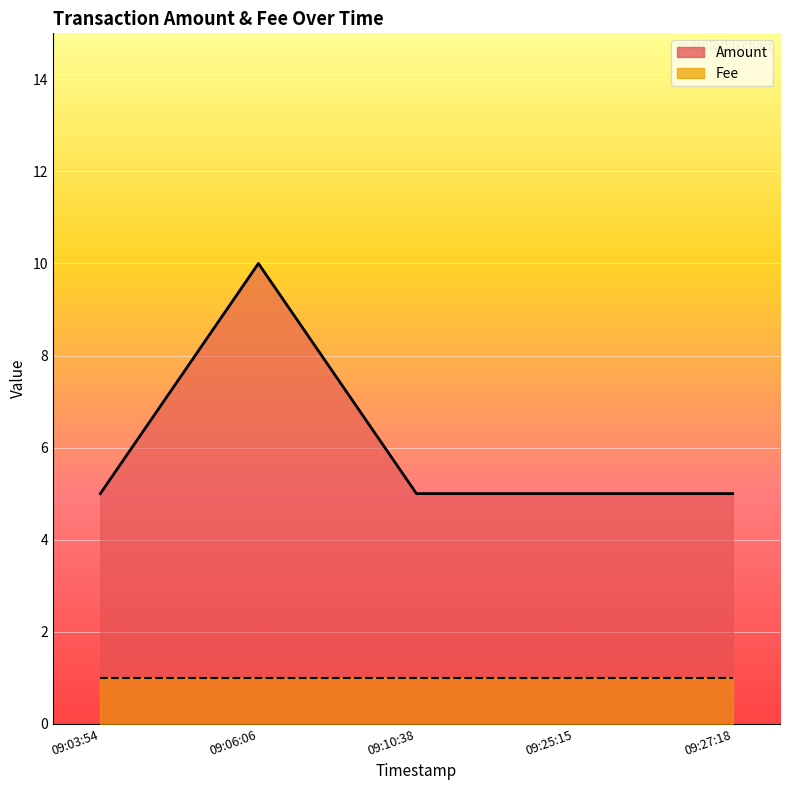

How many points are higher than both their immediate neighbors (excluding endpoints)?

1